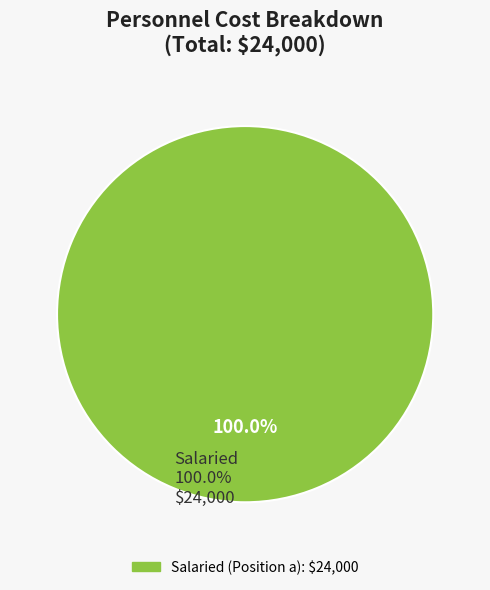

Is there any slice that represents more than half of the pie?

Yes